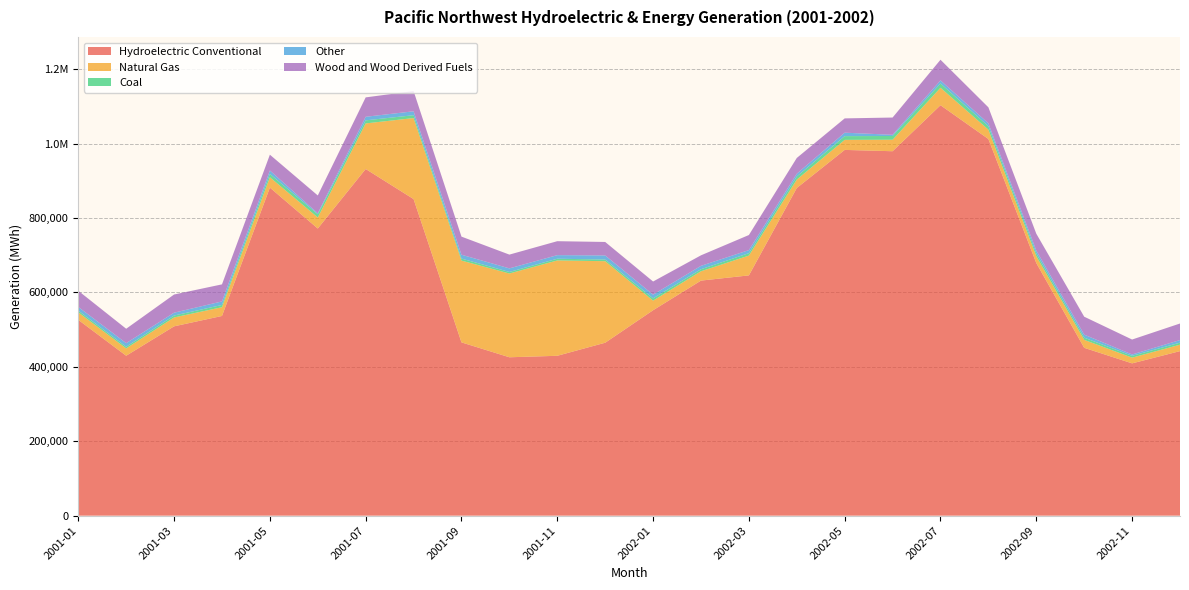

Reading right to left, list all the values displayed in this chart.

Hydroelectric Conventional: 442202	409313	451118	678878	1012272	1103055	979406	982948	880596	645720	631732	552081	464760	429646	425662	465699	850784	931653	771674	881697	536699	508810	429832	526211
Natural Gas: 17264	15377	21315	18355	25136	46935	30861	26962	22682	53245	25084	25772	219111	256228	225144	219790	217751	122487	29712	27751	23532	23862	19717	20201
Coal: 5493	4799	5954	7385	9299	11420	10095	10029	8177	6476	5432	6113	4497	4637	4108	5420	7663	8242	8610	8842	6013	5169	4367	4716
Other: 6958	3681	8041	7890	7563	8251	3205	9267	7453	8209	9119	9946	10930	9627	9629	10382	10533	9579	2636	9267	9538	7633	9640	9793
Wood and Wood Derived Fuels: 44491	40166	48275	45272	43066	55582	46385	38430	42420	40558	28296	35362	36259	37490	37031	48600	54431	52139	47917	42542	45811	48866	38758	43491